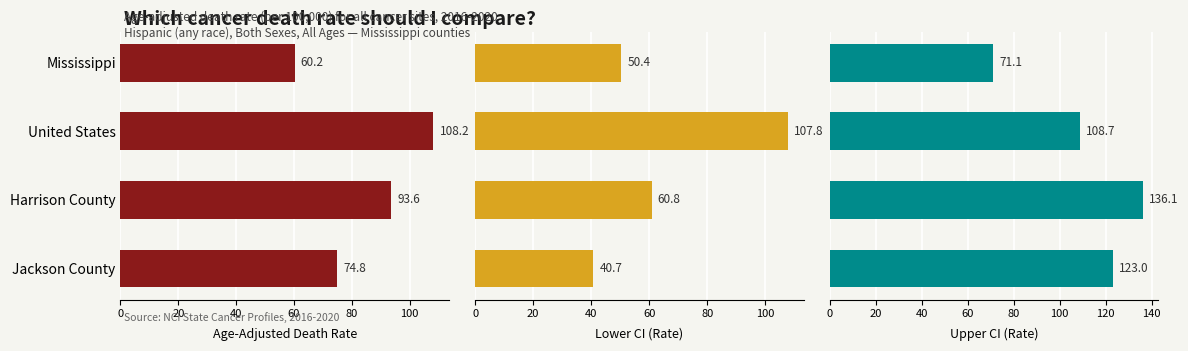

What is the minimum value shown in the chart?

40.7